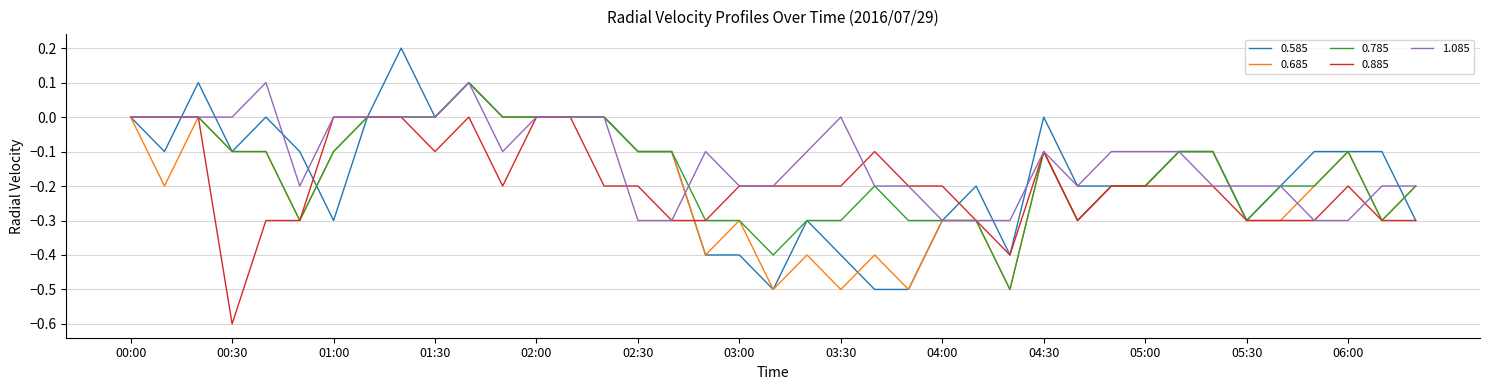

Which series has the widest spread of values?

0.585